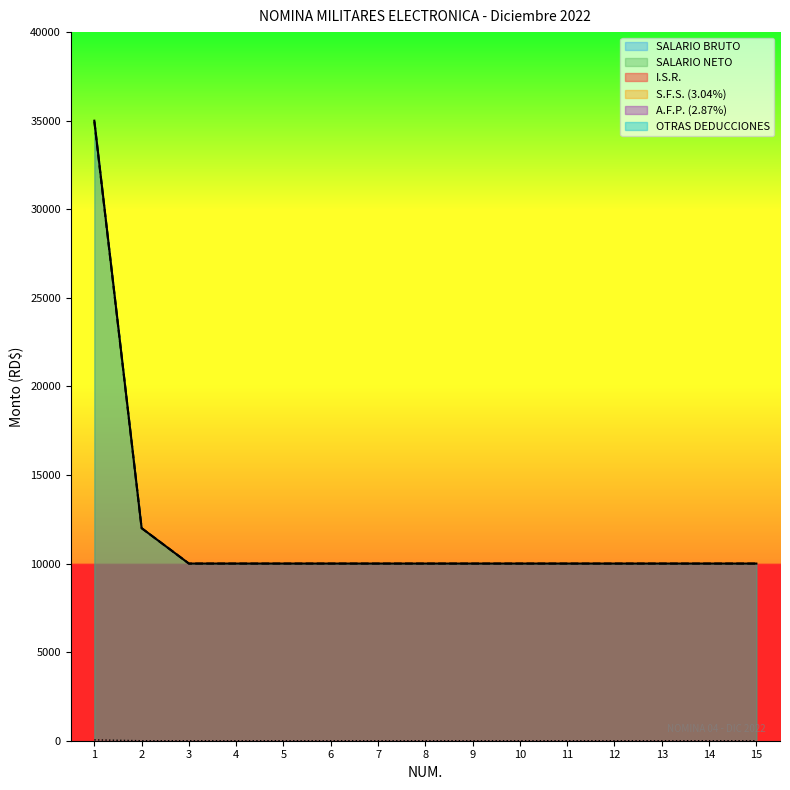

What is the total value across all series at 14?

20000.0